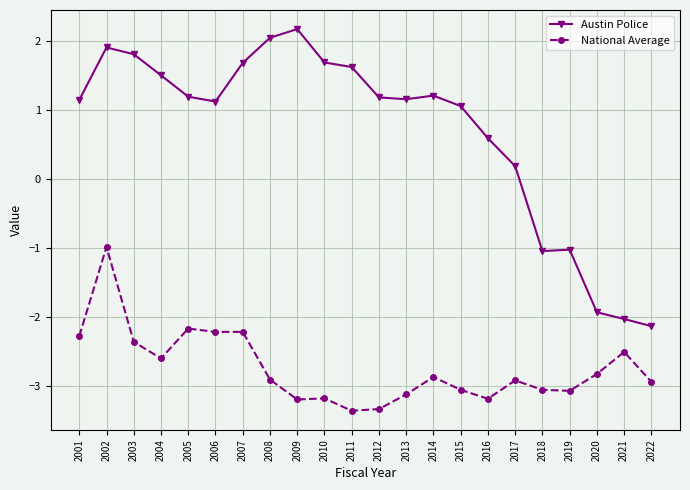

At which category is the sum across all series the highest?

2002